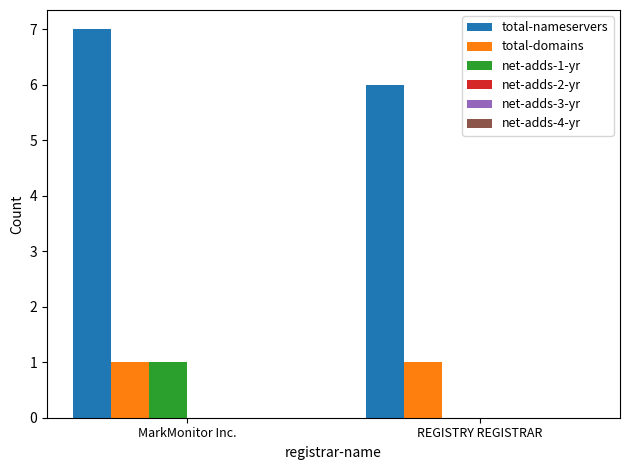

What is the total value across all series at REGISTRY REGISTRAR?

7